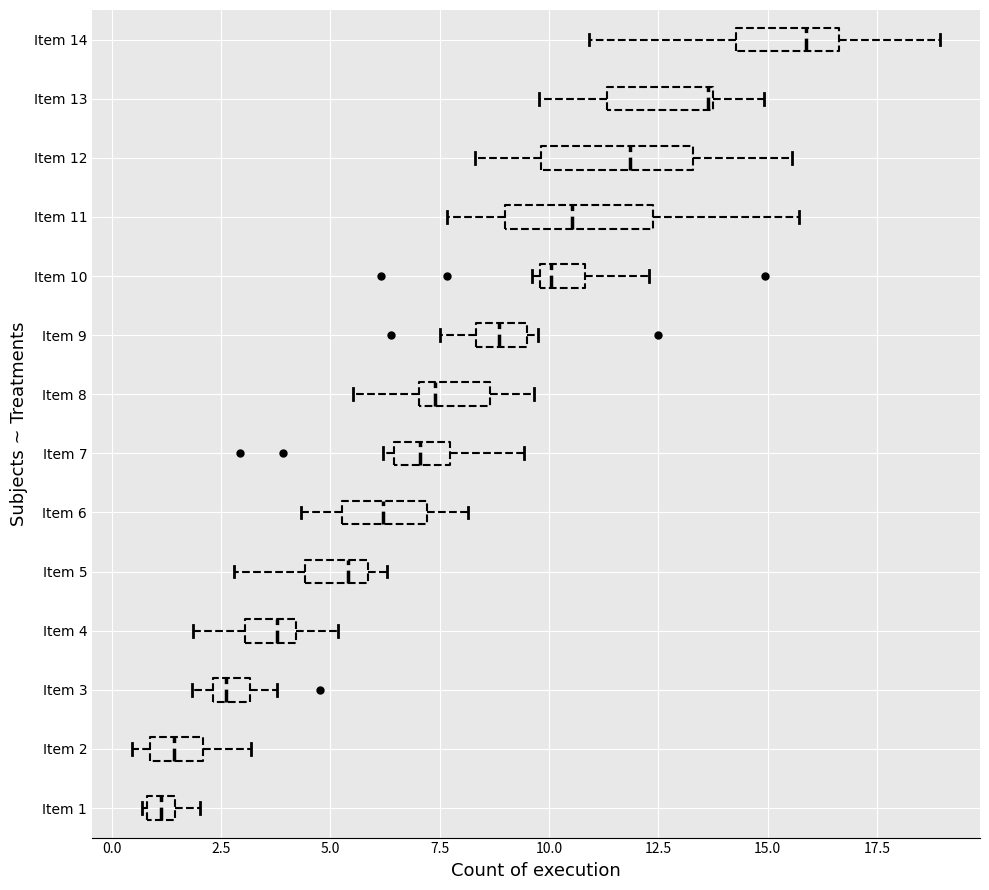

Which box's median line is the furthest to the right?

Item 14